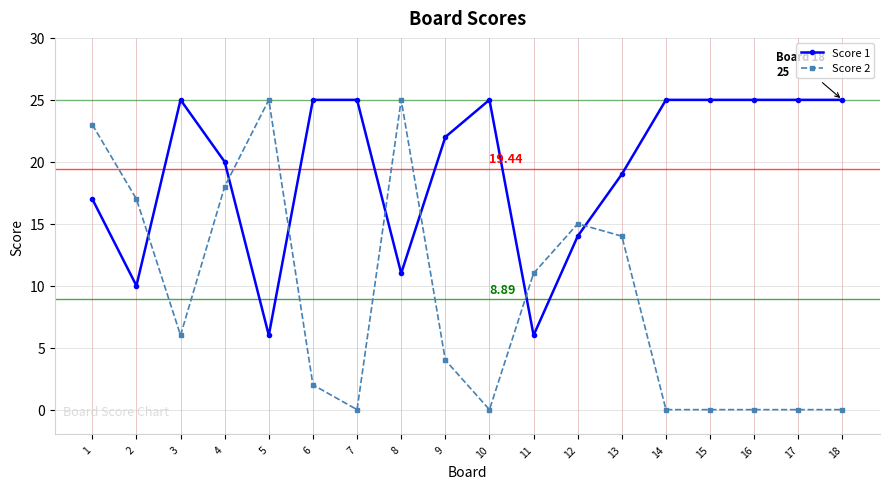

Reading right to left, what are all the values shown in this chart?

Score 1: 25	25	25	25	25	19	14	6	25	22	11	25	25	6	20	25	10	17
Score 2: 0	0	0	0	0	14	15	11	0	4	25	0	2	25	18	6	17	23